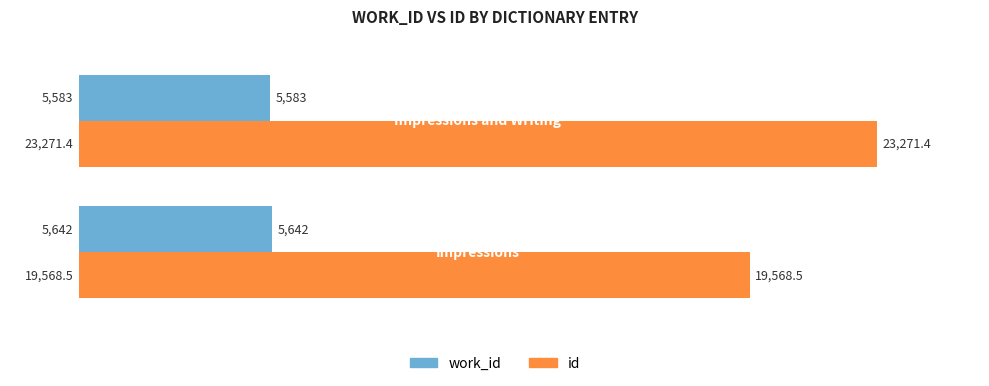

What is the sum of all work_id values?

11225.0